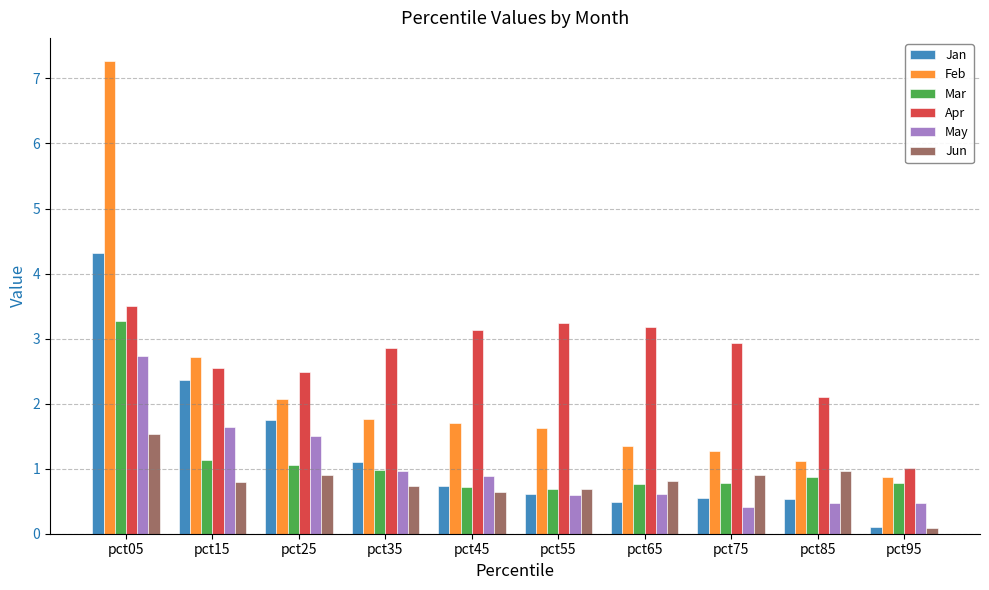

Which series has the largest total across all categories?

Apr